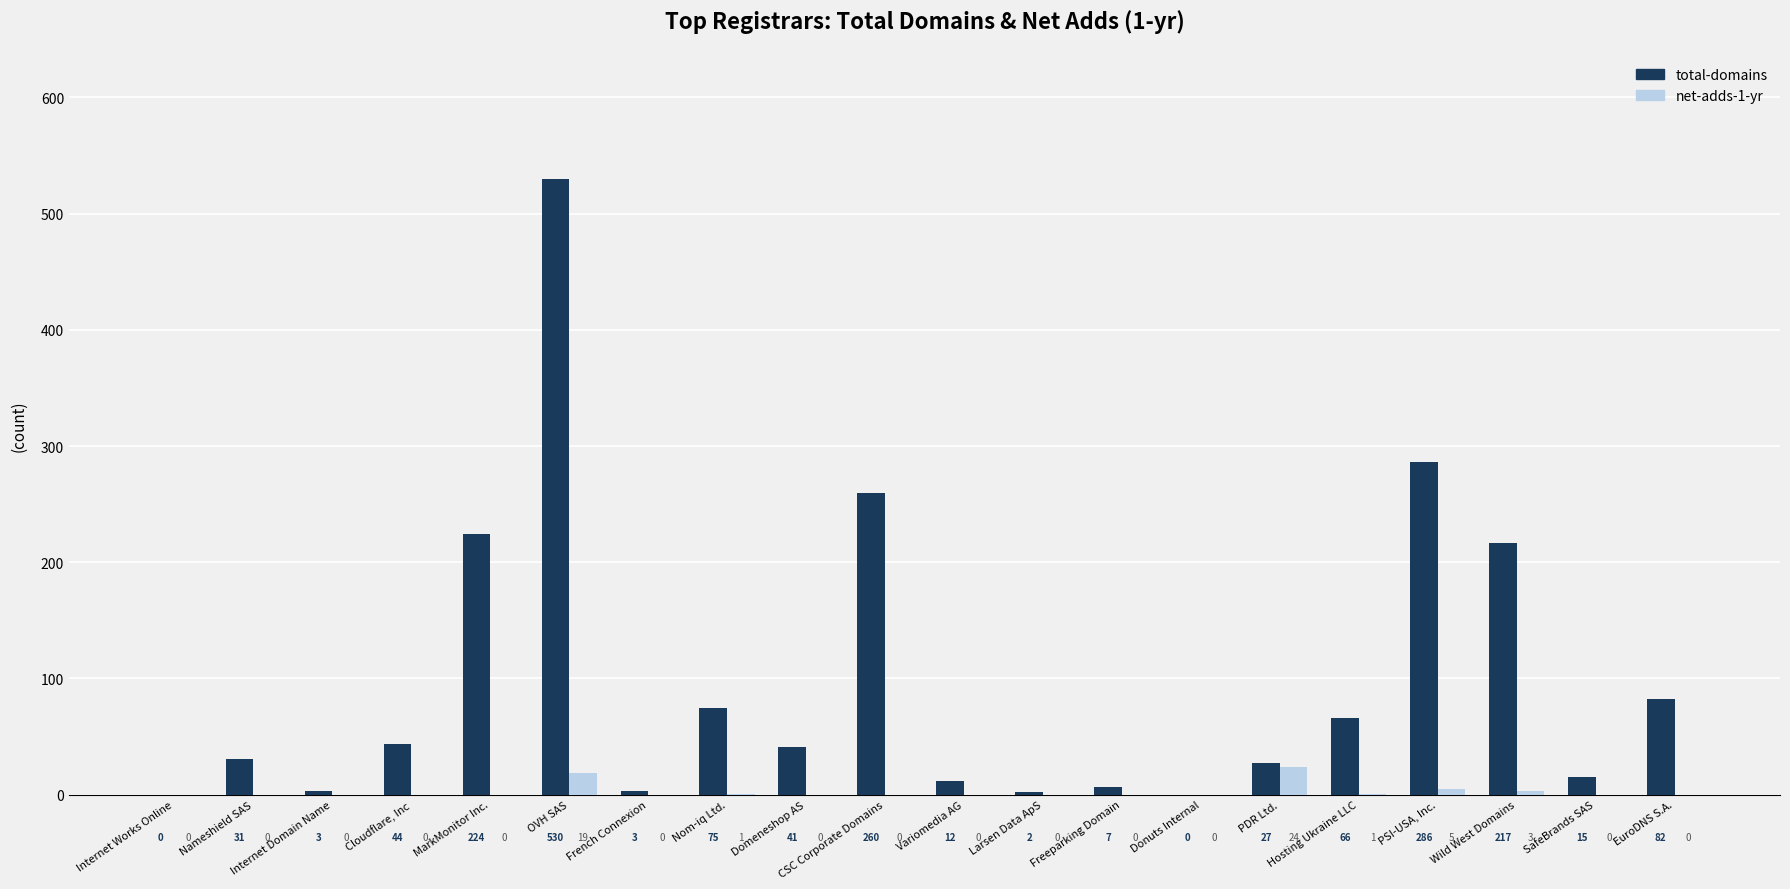

True or false: total-domains has a value of 66 at Hosting Ukraine LLC.

True